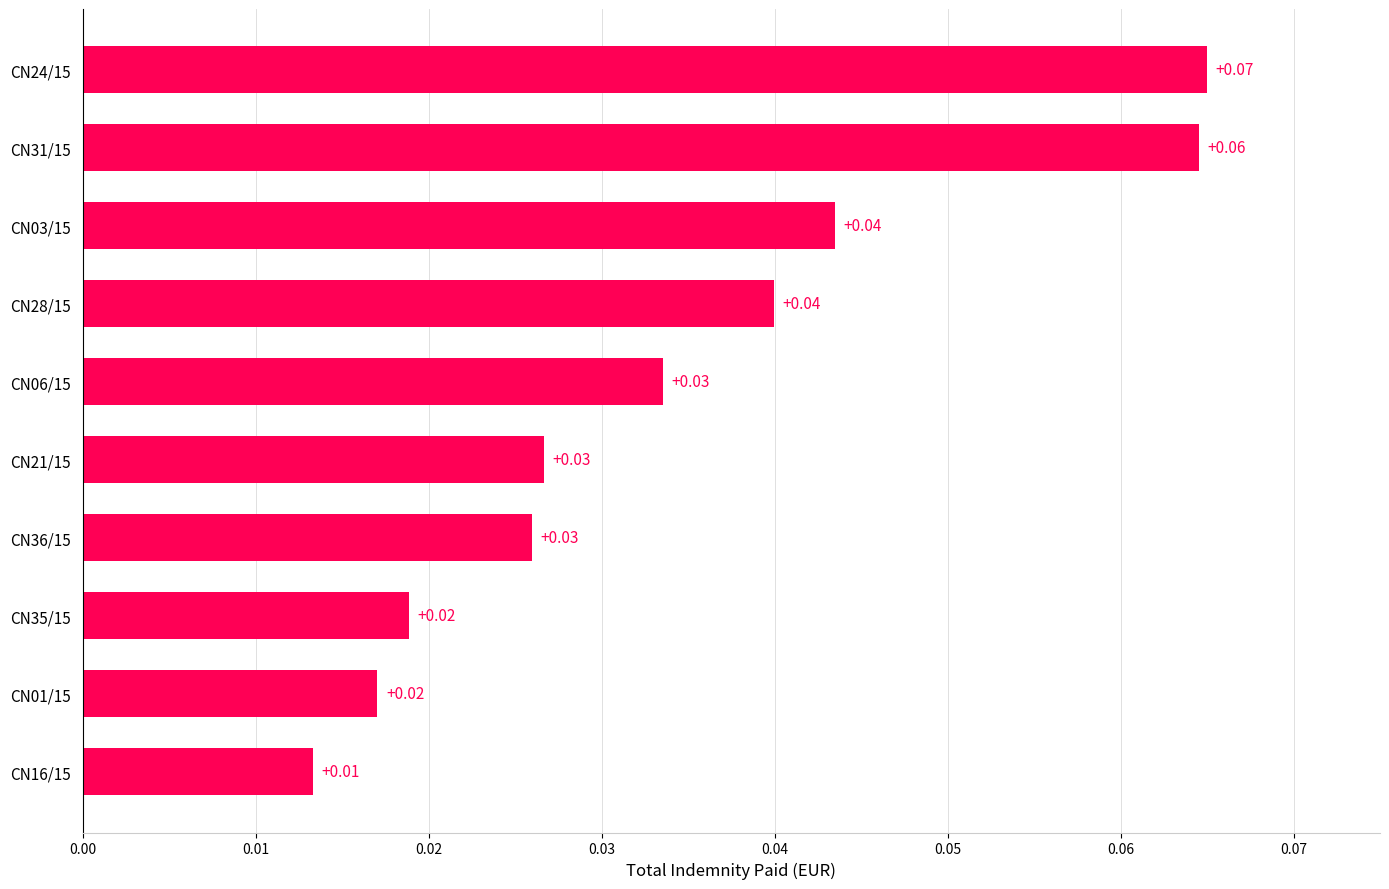

How many bars are there in total?

10